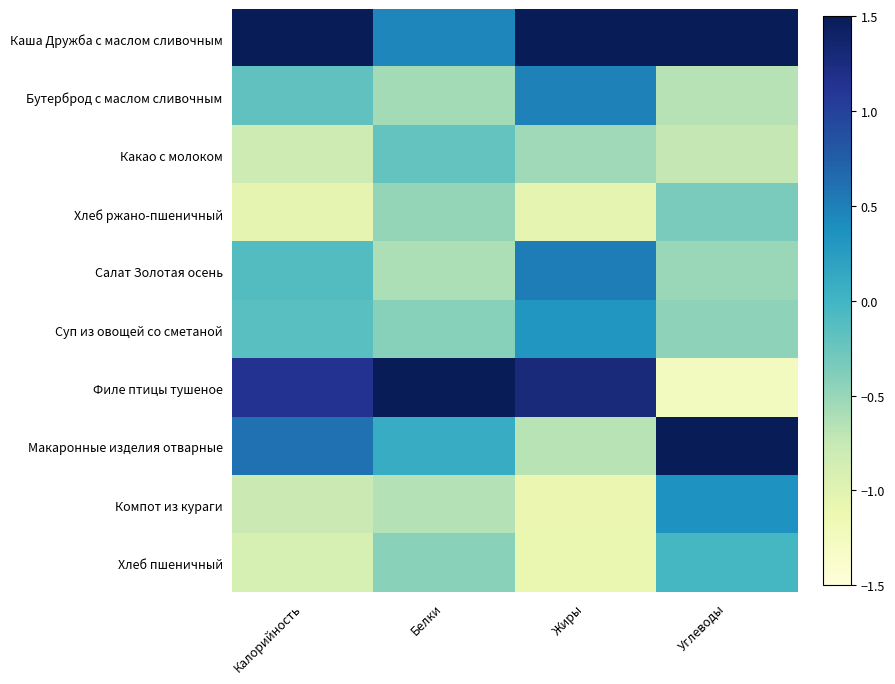

Reading right to left, list all the values displayed in this chart.

Каша Дружба с маслом сливочным: Углеводы=1.6	Жиры=1.9	Белки=0.4	Калорийность=2.3
Бутерброд с маслом сливочным: Углеводы=-0.7	Жиры=0.5	Белки=-0.6	Калорийность=-0.2
Какао с молоком: Углеводы=-0.7	Жиры=-0.5	Белки=-0.2	Калорийность=-0.8
Хлеб ржано-пшеничный: Углеводы=-0.3	Жиры=-1.1	Белки=-0.5	Калорийность=-1.1
Салат Золотая осень: Углеводы=-0.5	Жиры=0.5	Белки=-0.6	Калорийность=-0.1
Суп из овощей со сметаной: Углеводы=-0.5	Жиры=0.3	Белки=-0.4	Калорийность=-0.1
Филе птицы тушеное: Углеводы=-1.3	Жиры=1.3	Белки=2.8	Калорийность=1.1
Макаронные изделия отварные: Углеводы=2.0	Жиры=-0.7	Белки=0.1	Калорийность=0.6
Компот из кураги: Углеводы=0.4	Жиры=-1.1	Белки=-0.6	Калорийность=-0.8
Хлеб пшеничный: Углеводы=-0.0	Жиры=-1.1	Белки=-0.4	Калорийность=-0.9